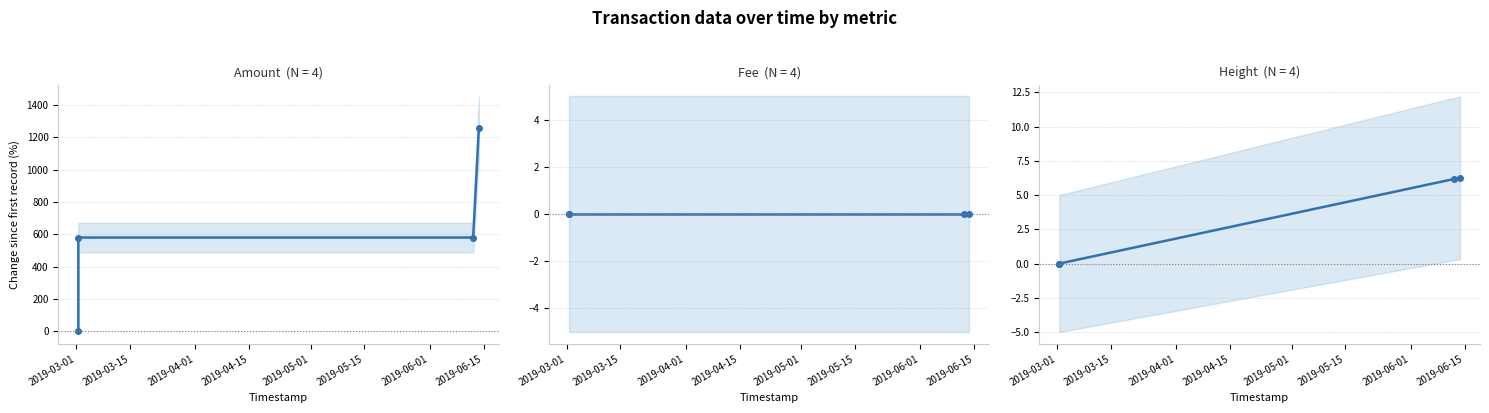

Reading left to right, transcribe all the data shown in this chart.

Amount: 0.0	580.3	580.3	1260.5
Fee: 0.0	0.0	0.0	0.0
Height: 0.0	0.0	6.2	6.3